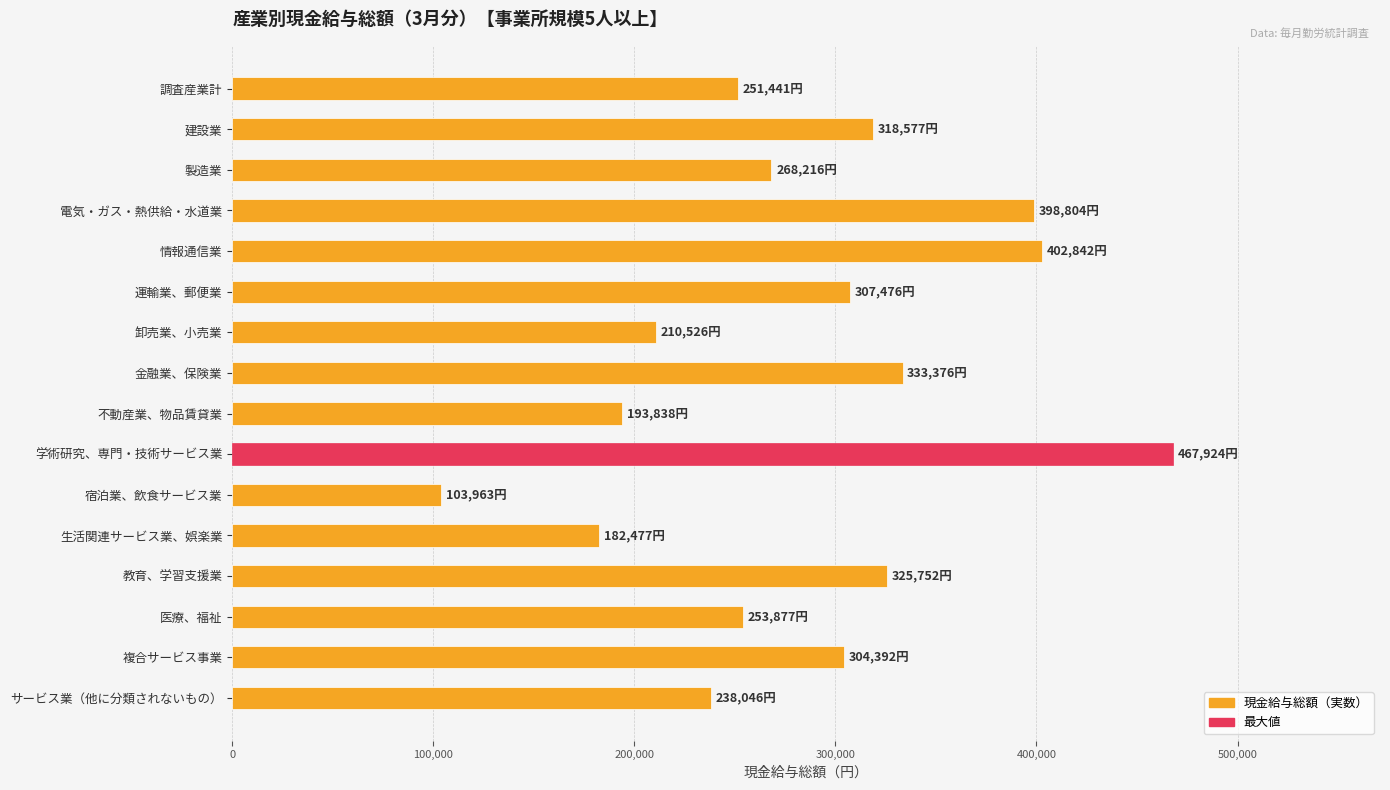

What is the change in value from 卸売業、小売業 to 学術研究、専門・技術サービス業?

+257398